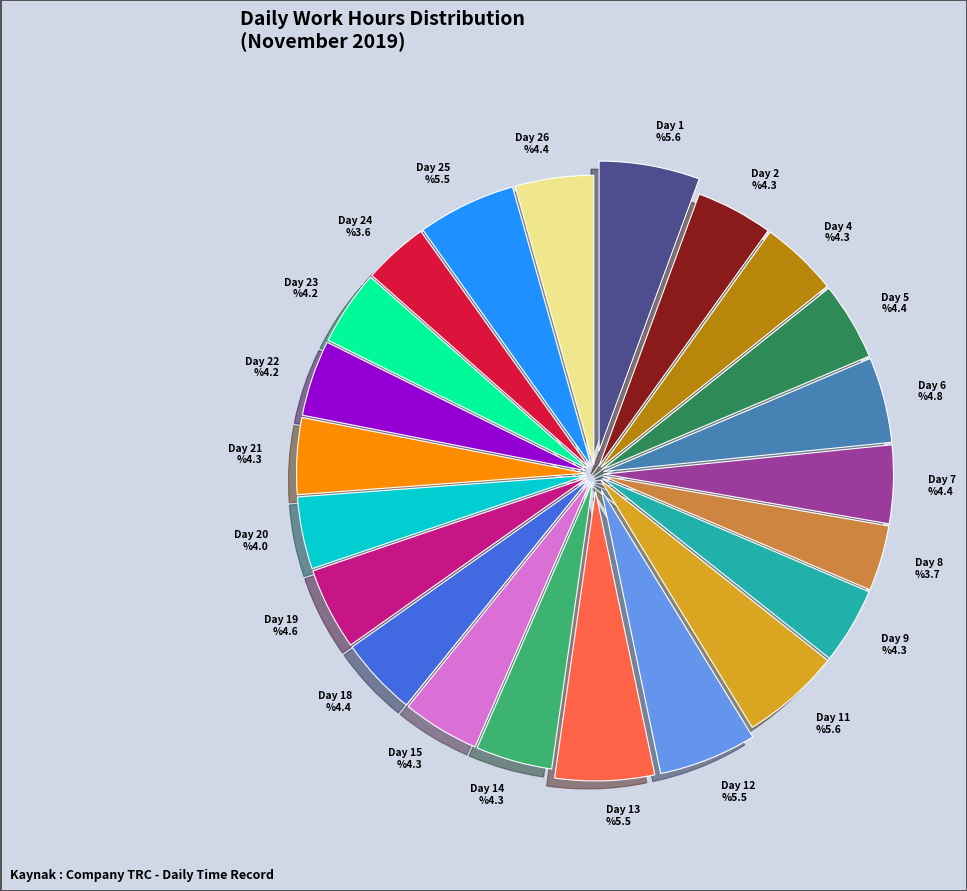

Which slice is the smallest?

Day 24